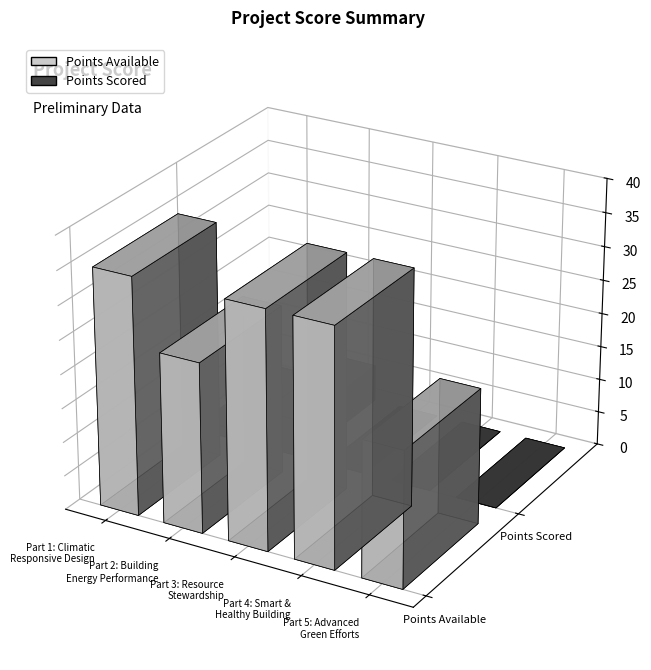

Which series has the widest spread of values?

Points Available